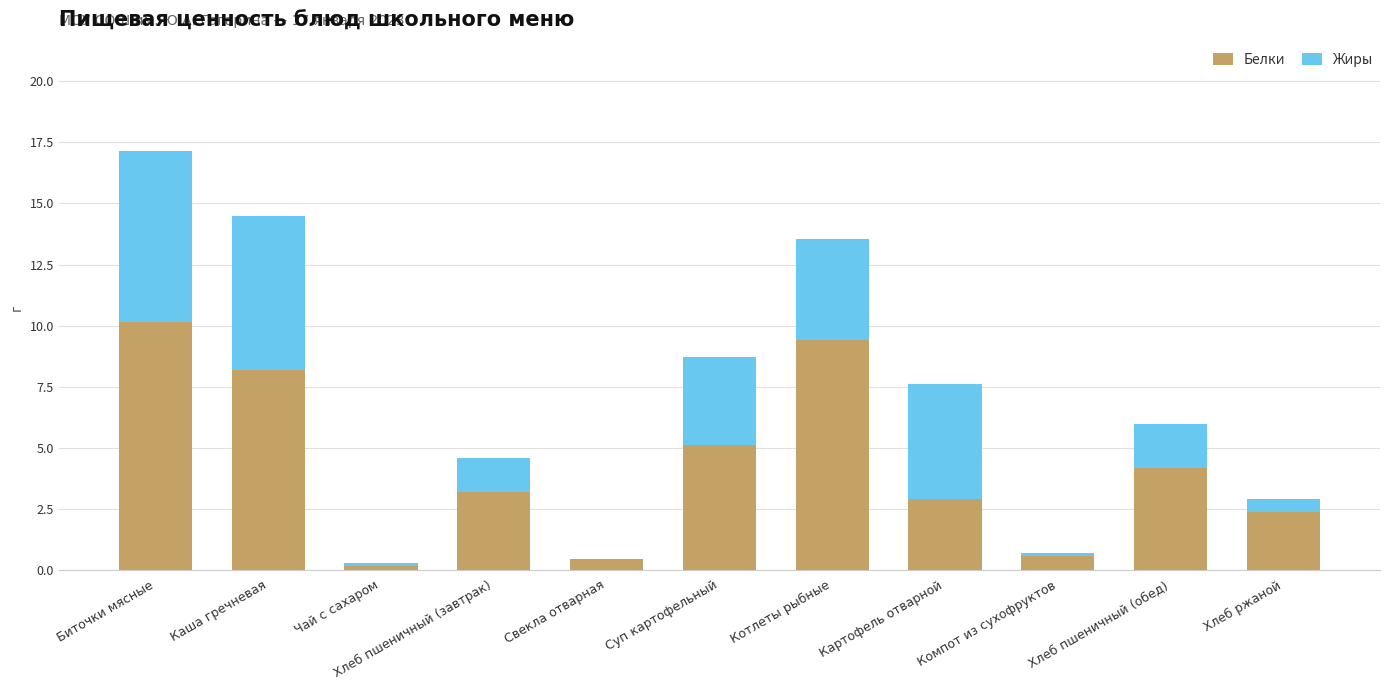

What is the maximum value for Белки?

10.2